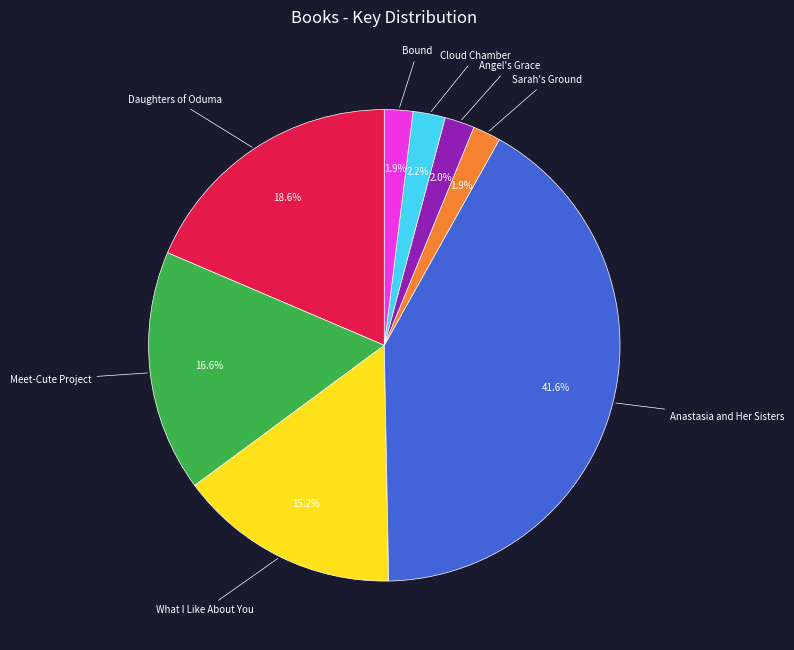

Count the number of slices in the pie.

8